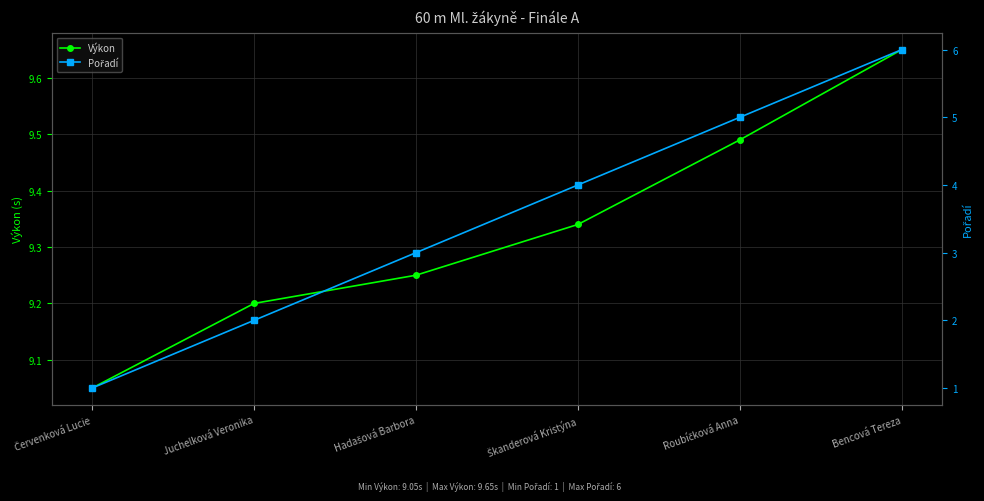

Reading left to right, transcribe all the data shown in this chart.

Výkon: 9.1	9.2	9.2	9.3	9.5	9.7
Pořadí: 1.0	2.0	3.0	4.0	5.0	6.0